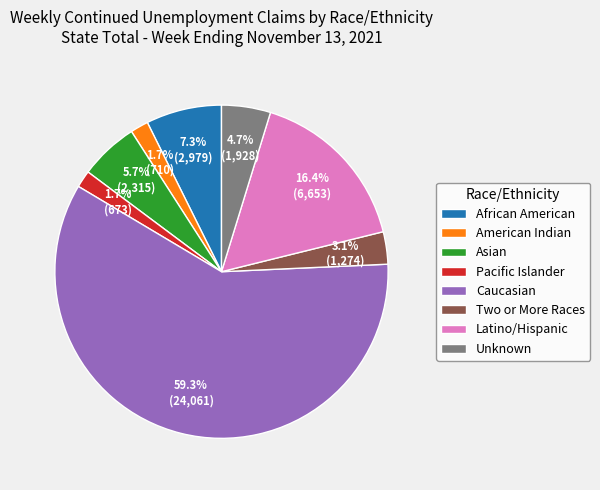

To the nearest percent, what portion does African American represent?

7%